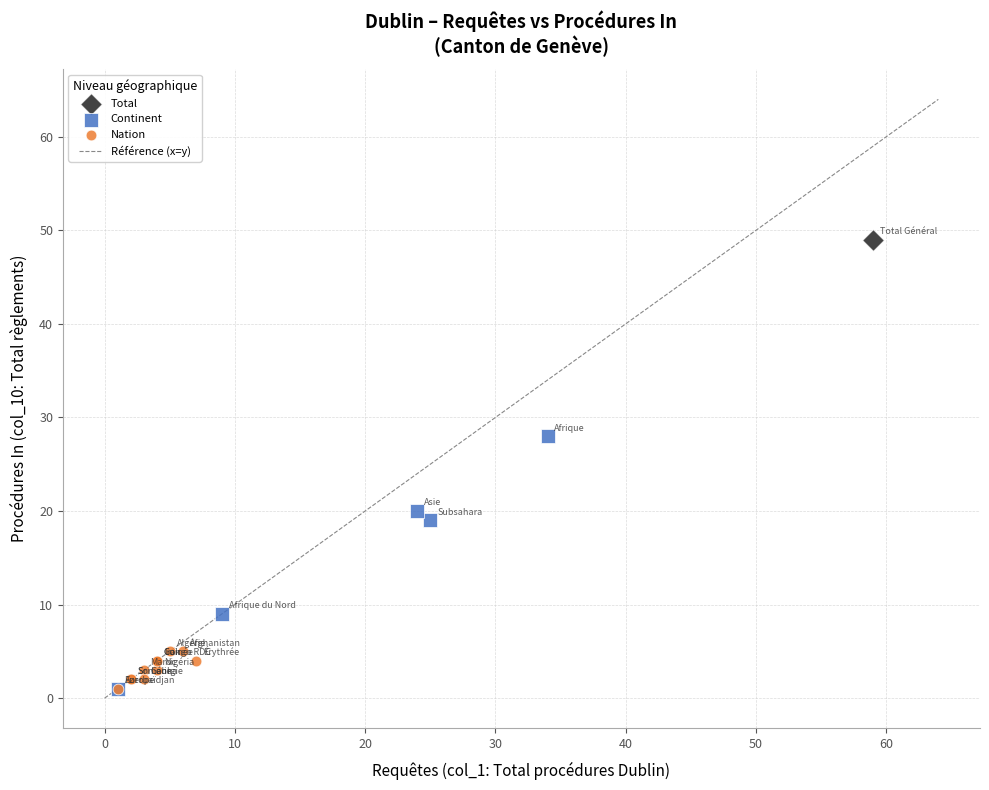

Which series reaches the maximum Y coordinate?

Total